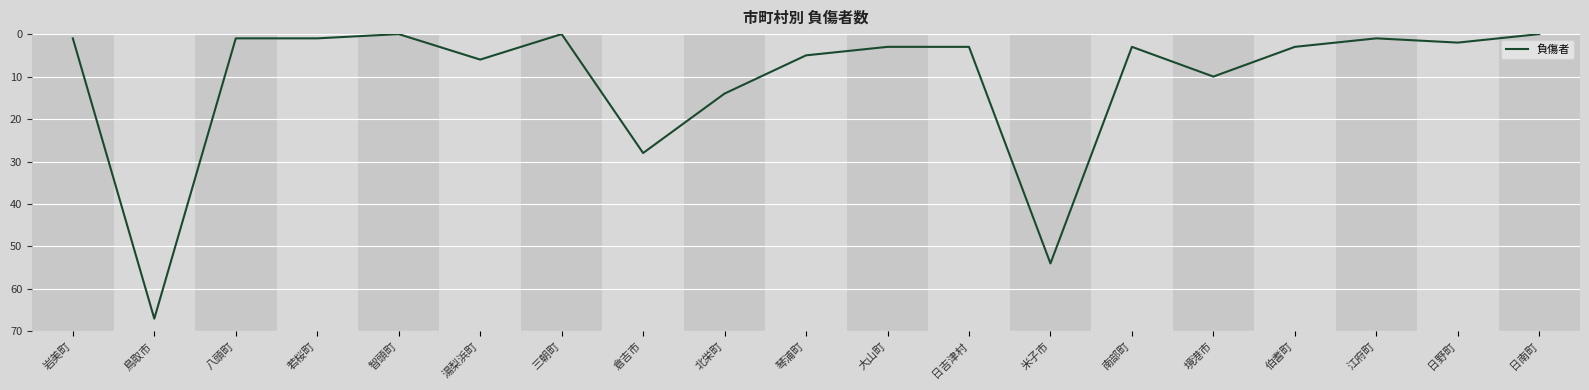

Where is the first local maximum?

鳥取市